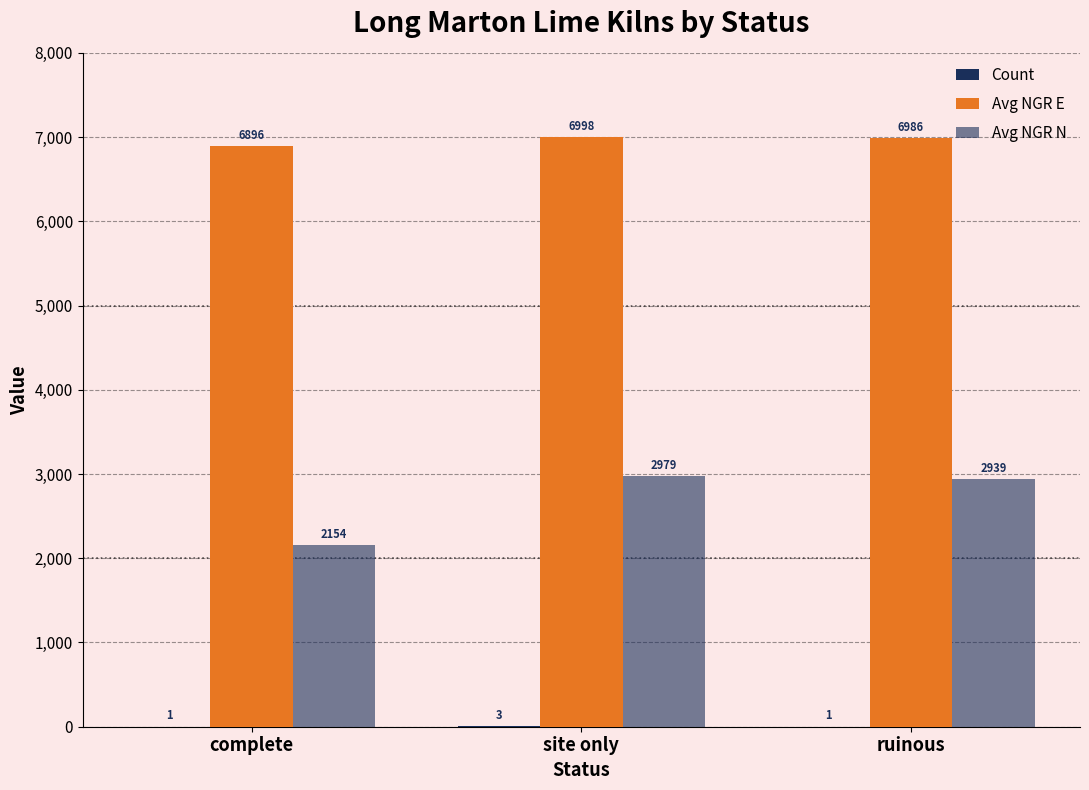

What is the total value across all series at ruinous?

9926